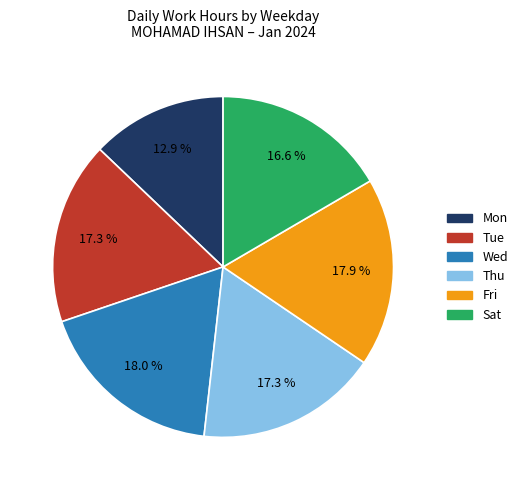

How many segments does this pie chart have?

6